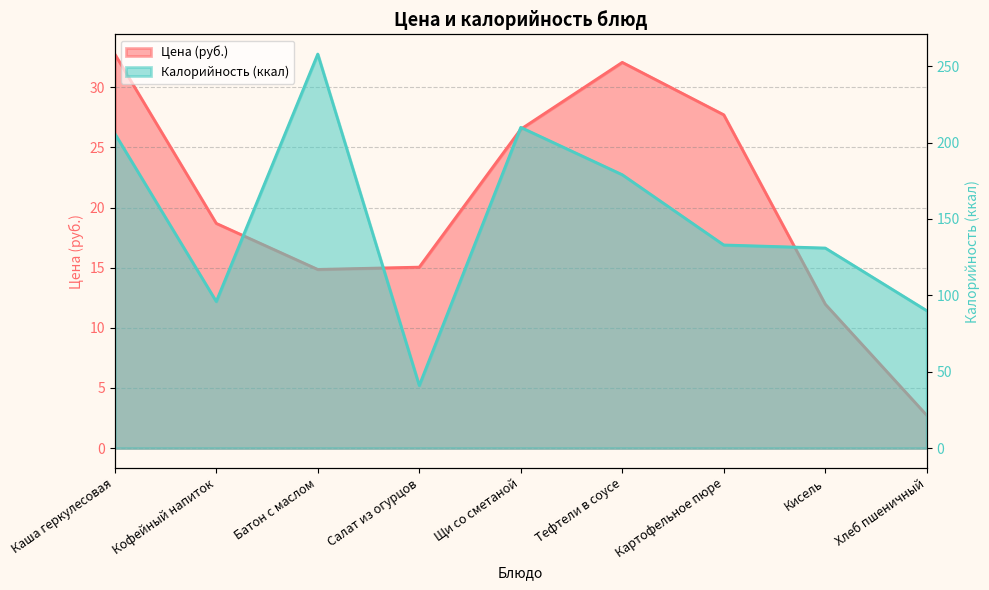

What is the label of the 4th point from the right?

Тефтели в соусе